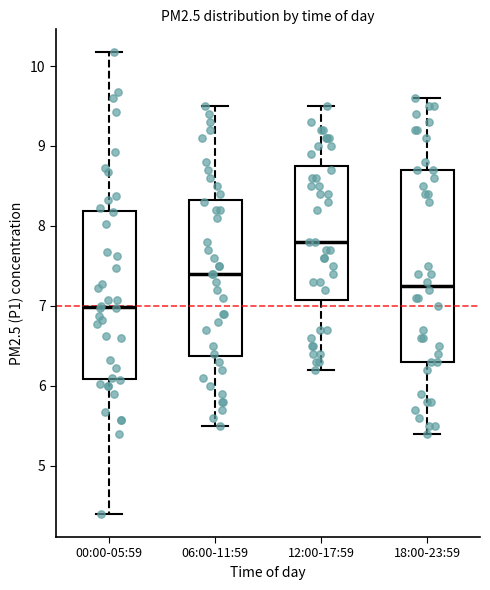

Reading left to right, read every box against the y-axis: the position of its median line, the range the box covers, and the ends of its whiskers. The values are not printed on the chart, so give them approximately, as read against the axis.

00:00-05:59: median 7.0, box 6.1 to 8.2, whiskers 4.4 to 10.2
06:00-11:59: median 7.4, box 6.4 to 8.3, whiskers 5.5 to 9.5
12:00-17:59: median 7.8, box 7.1 to 8.8, whiskers 6.2 to 9.5
18:00-23:59: median 7.3, box 6.3 to 8.7, whiskers 5.4 to 9.6